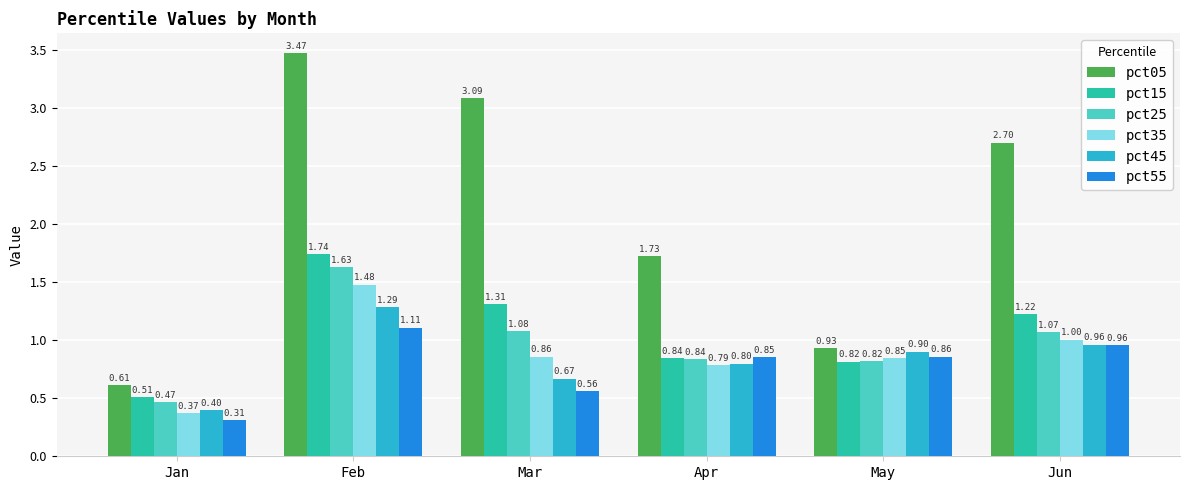

What is the average value of the pct25 series?

1.0